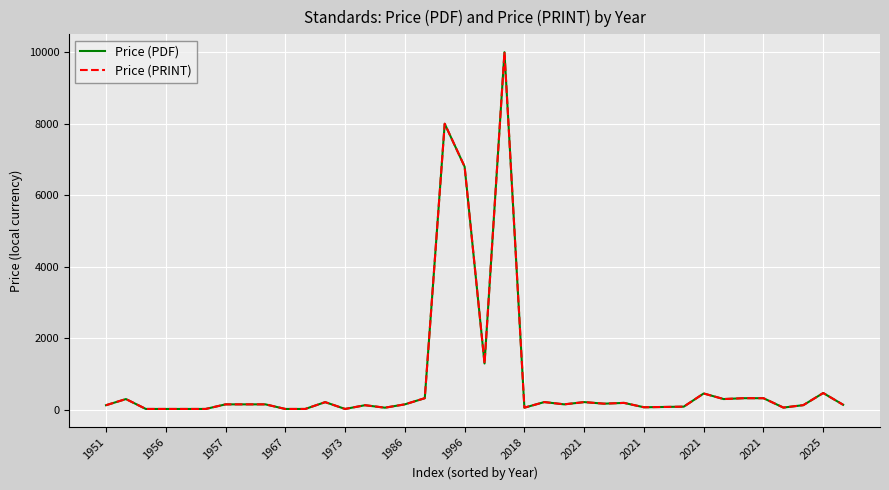

In Price (PRINT), how many points are higher than both neighbors (excluding endpoints)?

10